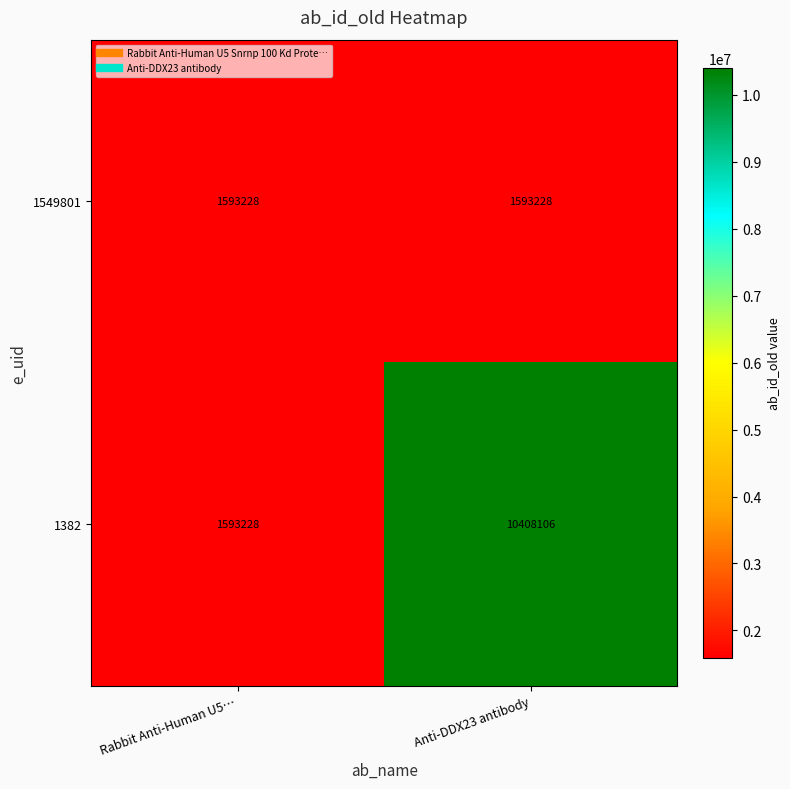

What is the minimum value shown in the chart?

1593228